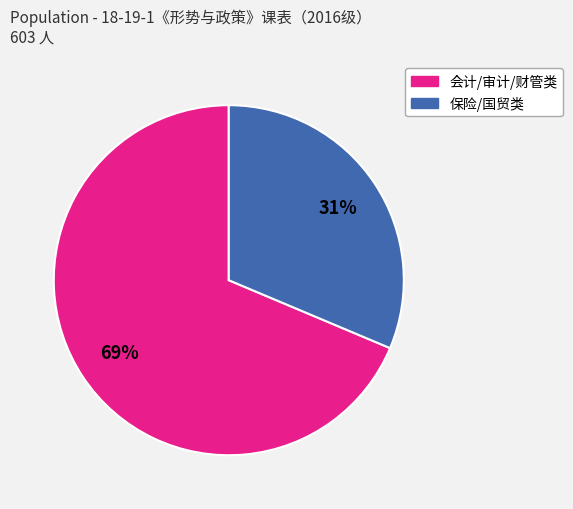

How many segments does this pie chart have?

2